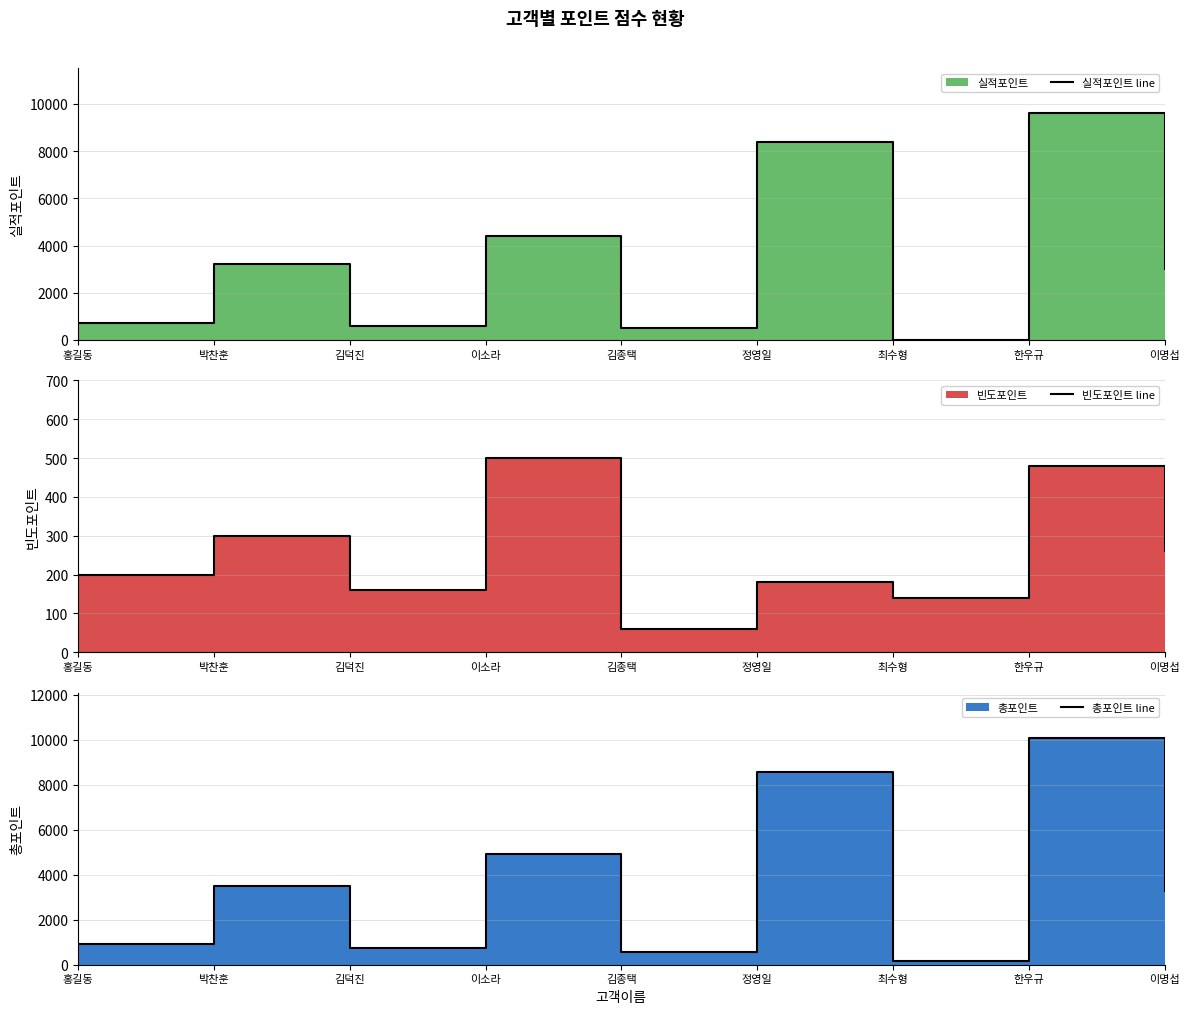

What position from the right is 정영일?

4